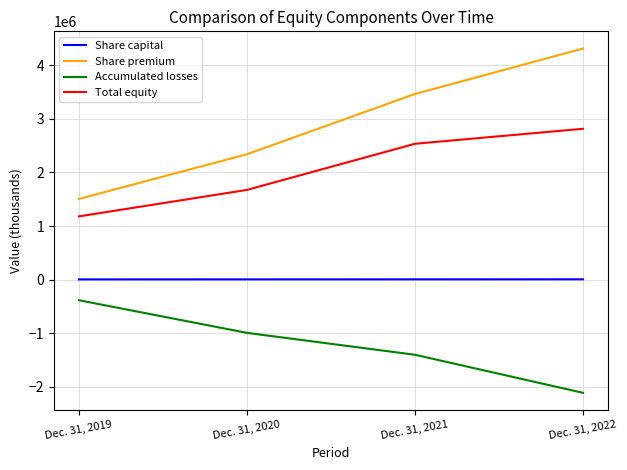

Which category has the lowest value in the Accumulated losses series?

Dec. 31, 2022